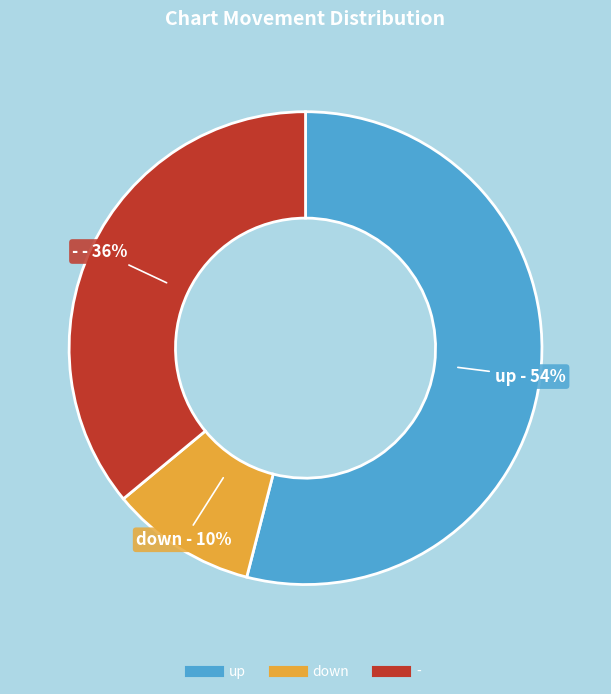

True or false: up accounts for 43% of the total.

False